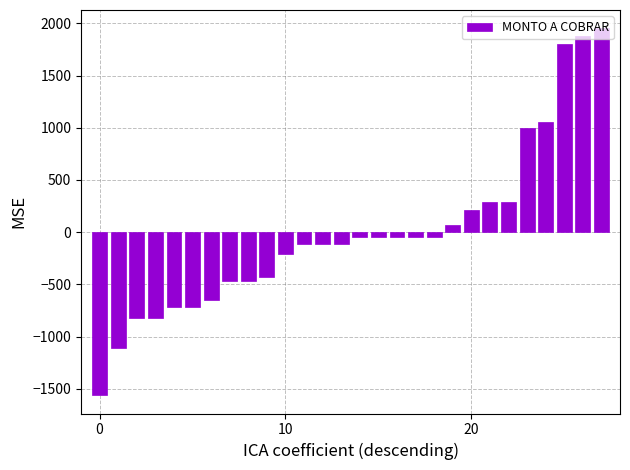

What is the smallest value displayed?

-1562.0